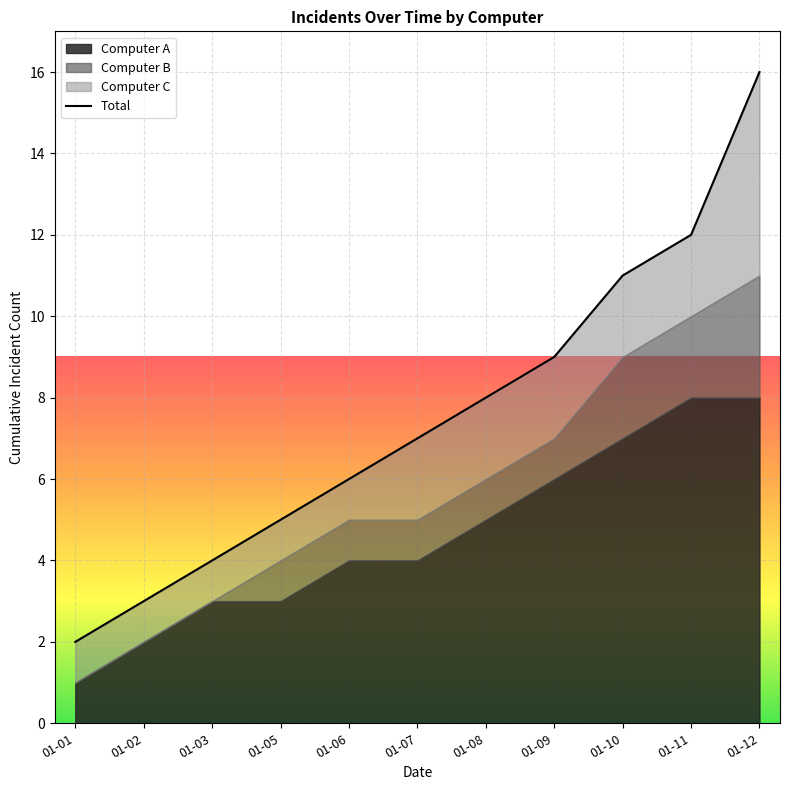

Reading left to right, what are all the values shown in this chart?

01-01=2	01-02=3	01-03=4	01-05=5	01-06=6	01-07=7	01-08=8	01-09=9	01-10=11	01-11=12	01-12=16